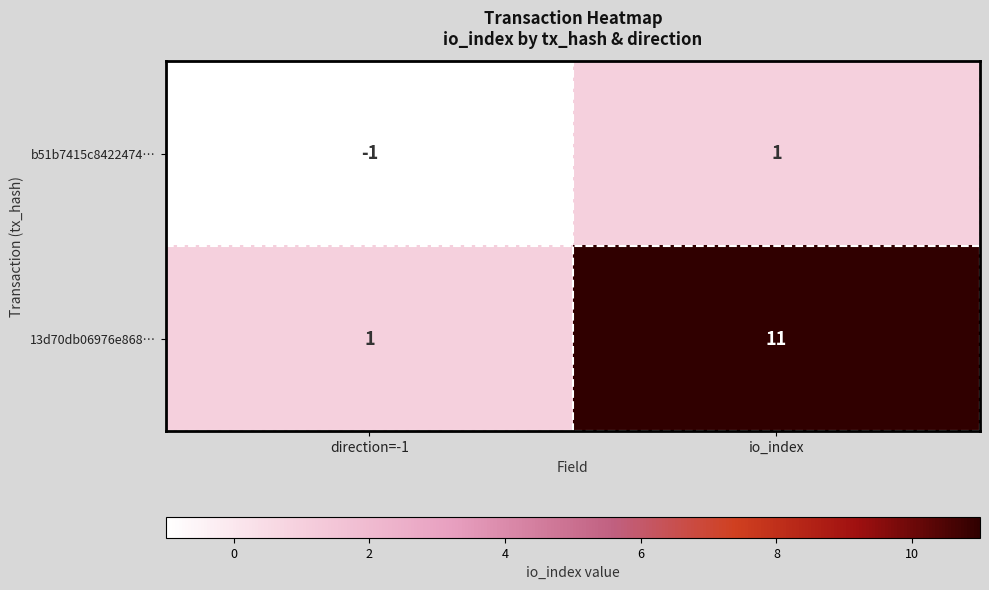

Which label corresponds to the largest value in the chart?

io_index